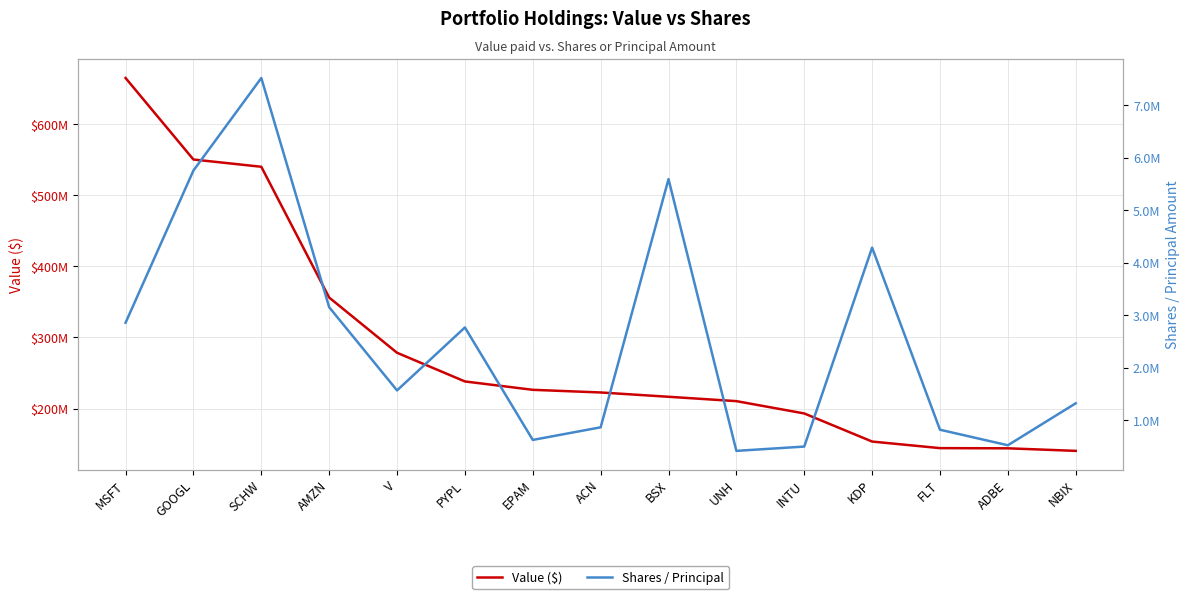

What are all the series names shown in the legend?

Value ($), Shares / Principal